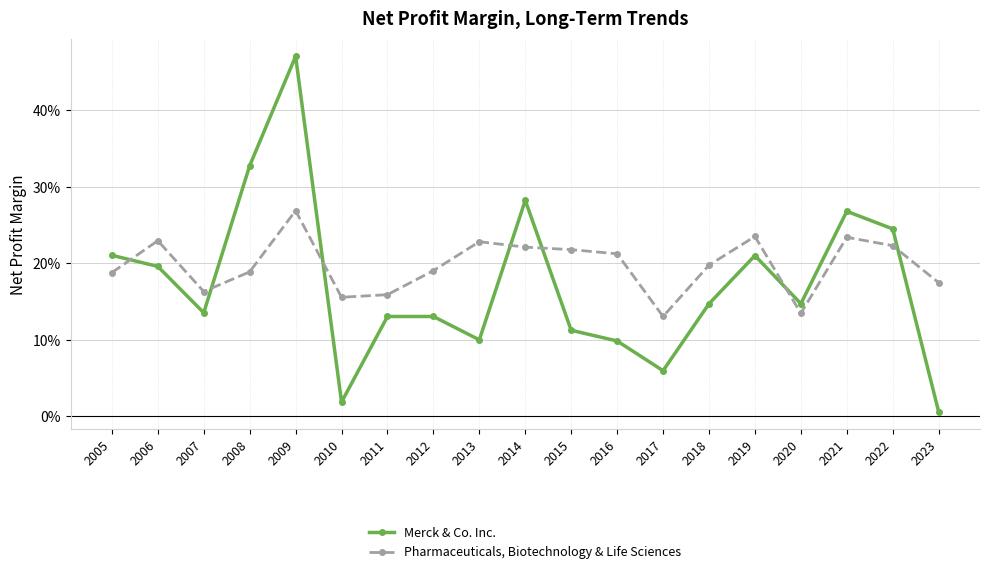

What are all the series names shown in the legend?

Merck & Co. Inc., Pharmaceuticals, Biotechnology & Life Sciences